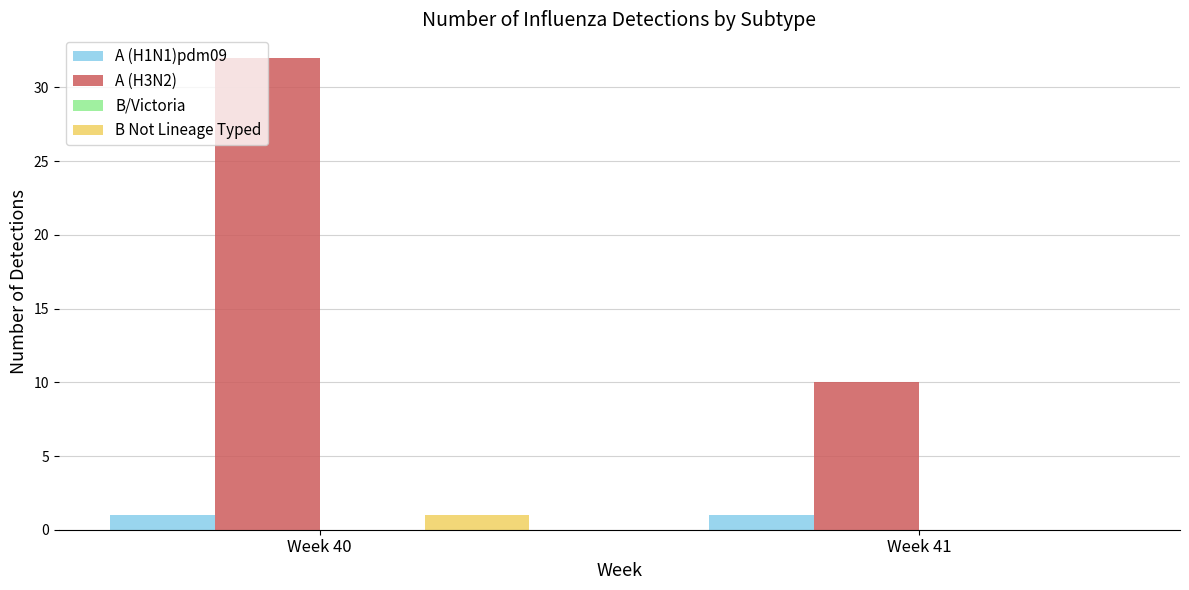

Which label corresponds to the largest value in the chart?

Week 40